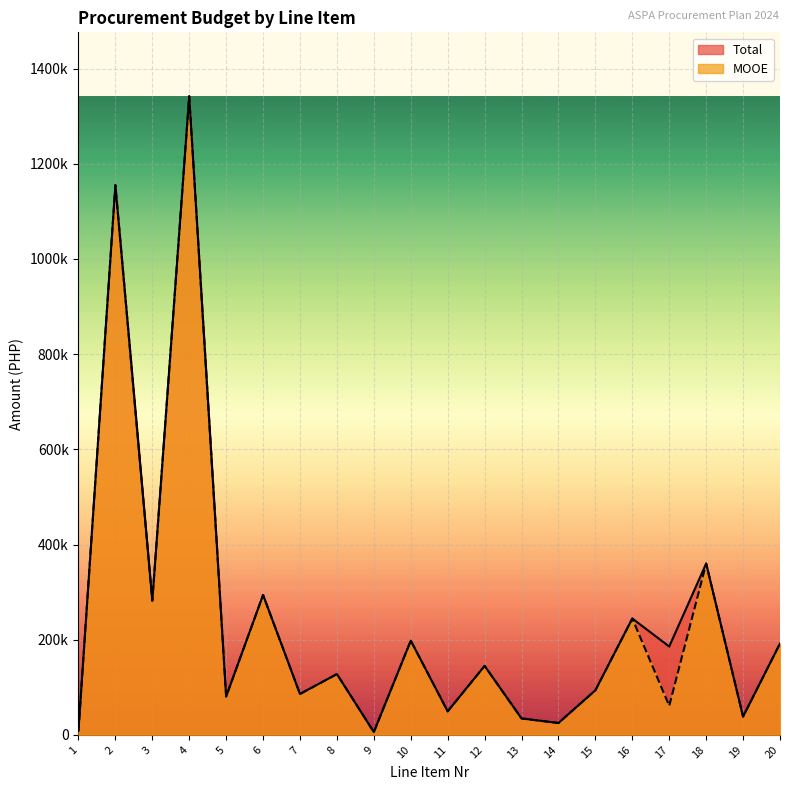

What is the maximum value shown in the chart?

1341933.0